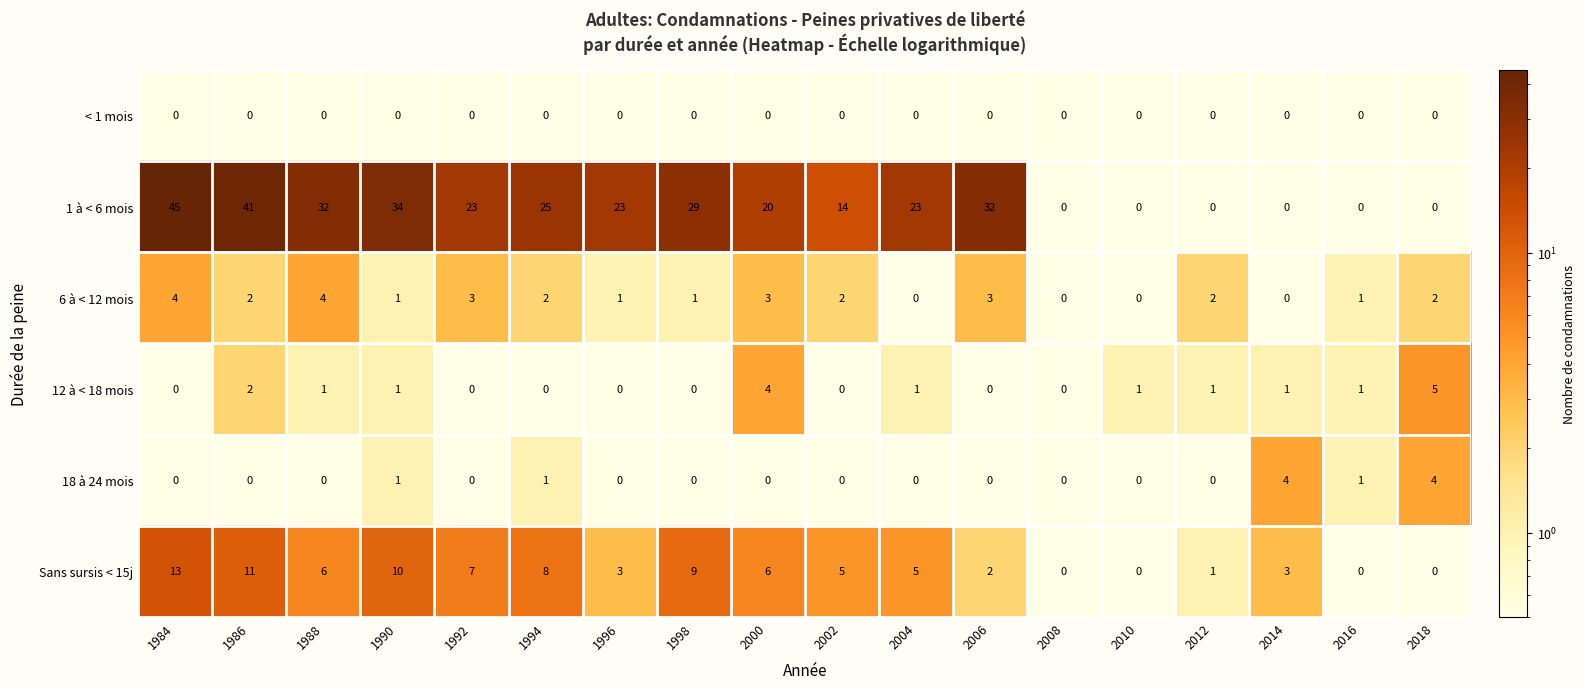

What is the highest value of the 12 à < 18 mois series?

5